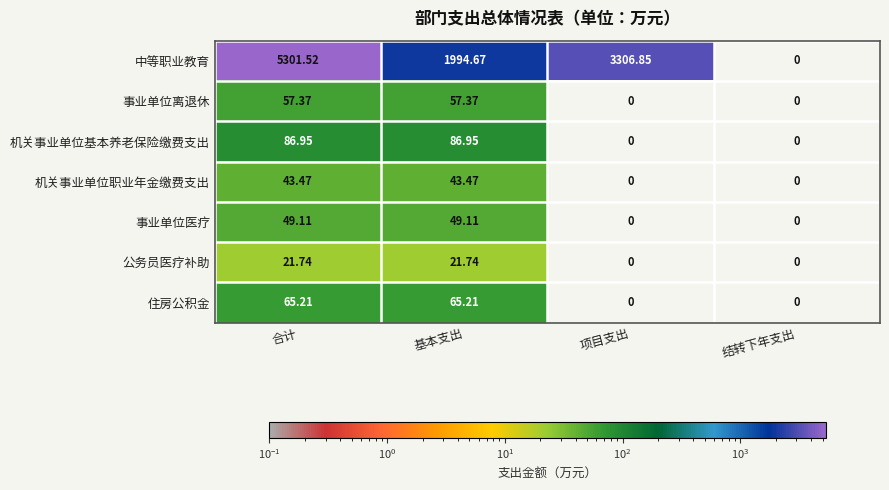

Count the number of categories in the chart.

4